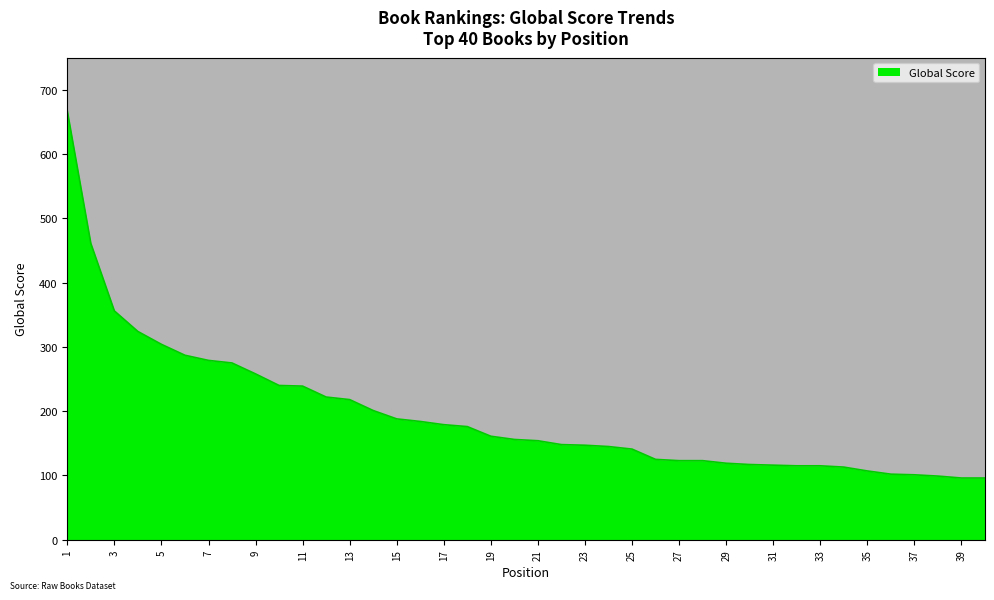

What is the value of the 24th point from the left?

145